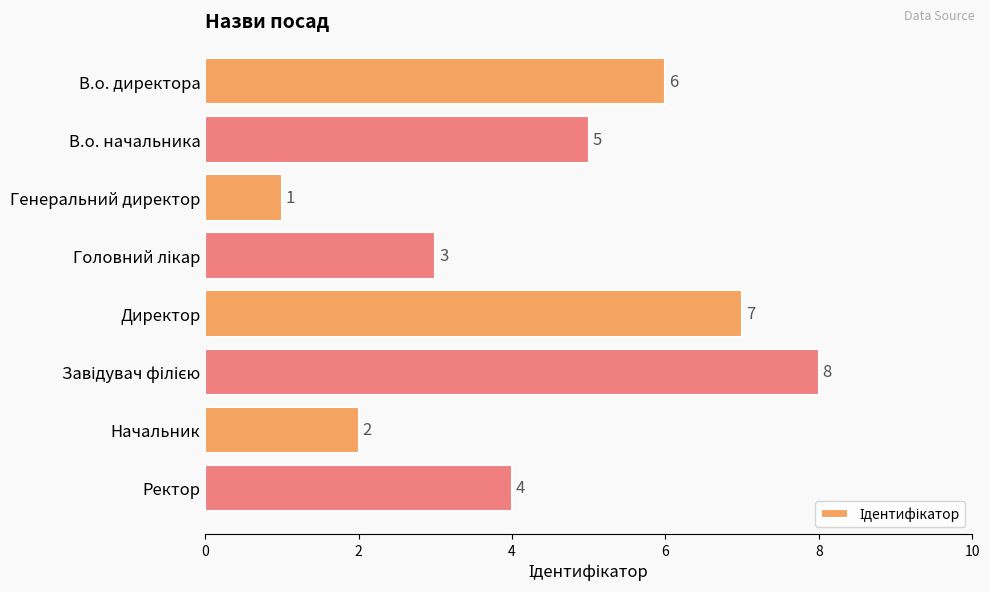

What is the sum of all values?

36